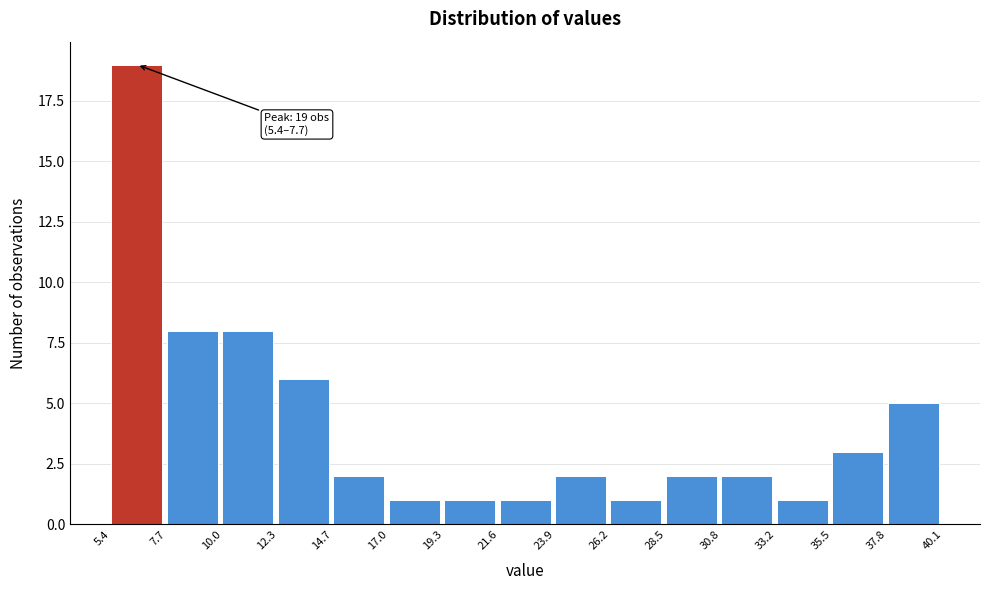

Over which range of the x-axis is the bar tallest?

5.4 to 7.7